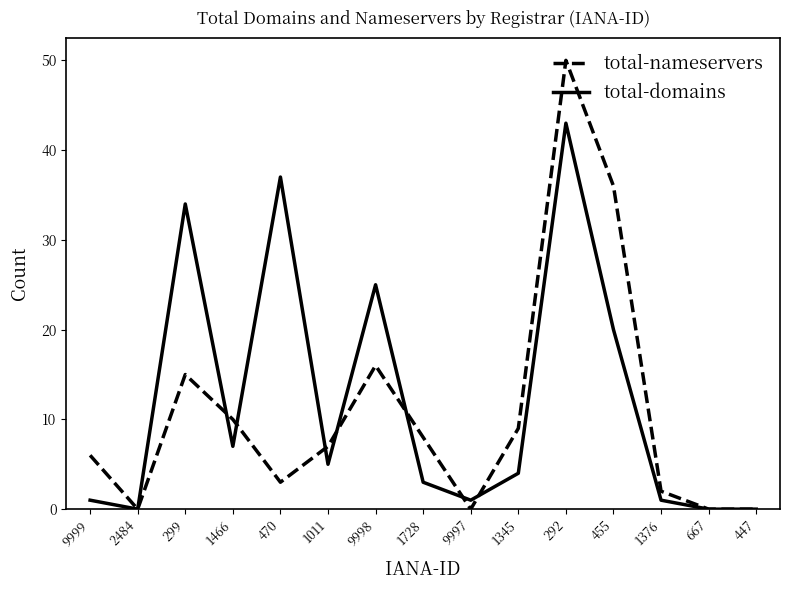

Reading left to right, list all the values displayed in this chart.

total-nameservers: 6	0	15	10	3	7	16	8	0	9	50	36	2	0	0
total-domains: 1	0	34	7	37	5	25	3	1	4	43	20	1	0	0